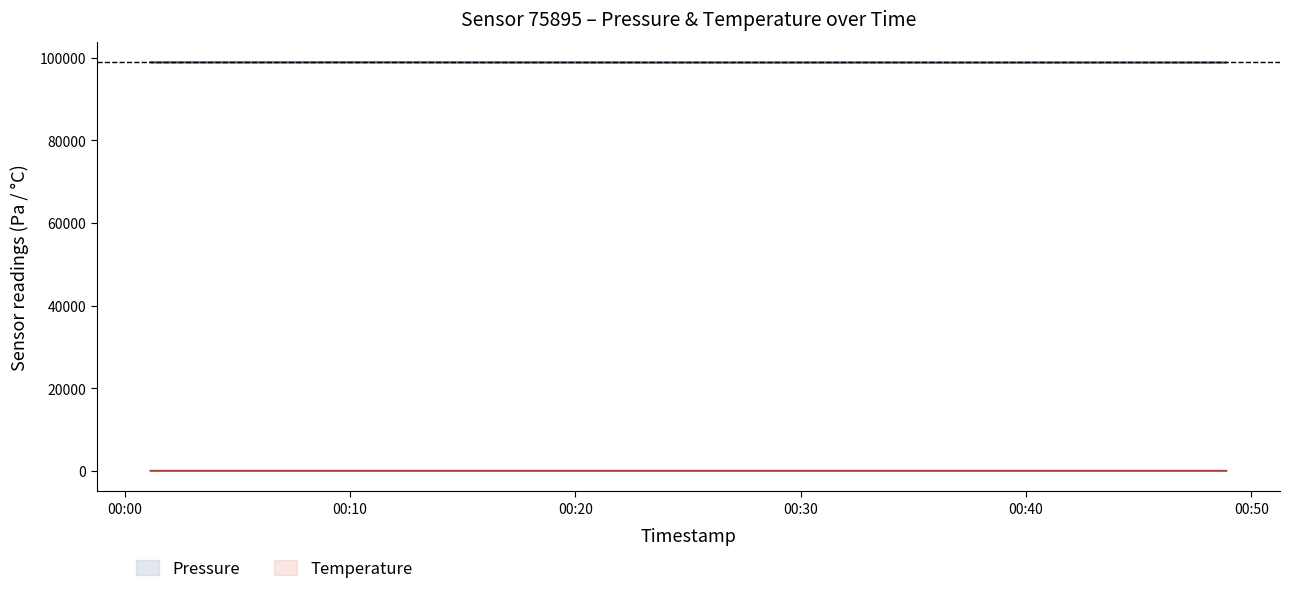

How many categories are shown in the chart?

20